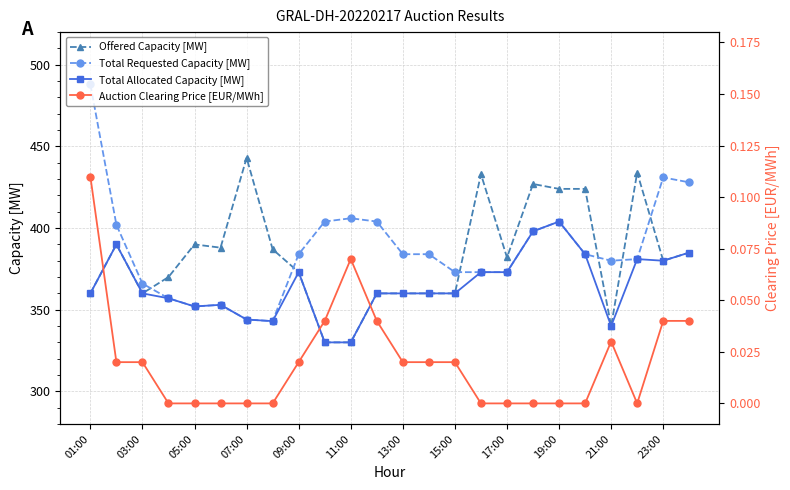

Is the value of Total Requested Capacity [MW] at 15:00 greater than the value of Offered Capacity [MW] at 11:00?

Yes